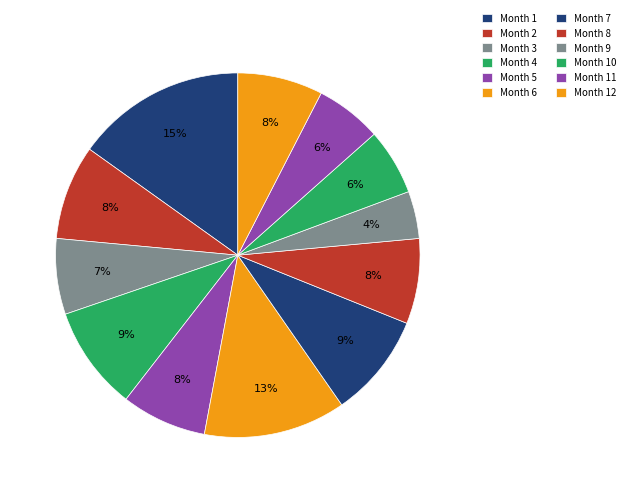

Count the number of slices in the pie.

12